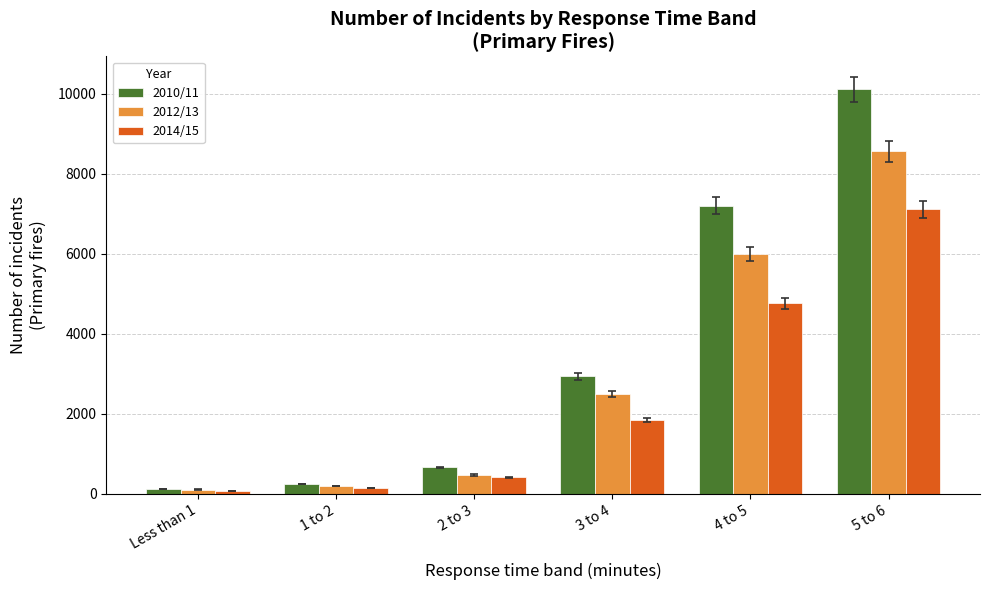

Is it true that 2012/13 equals 3513 at 5 to 6?

False